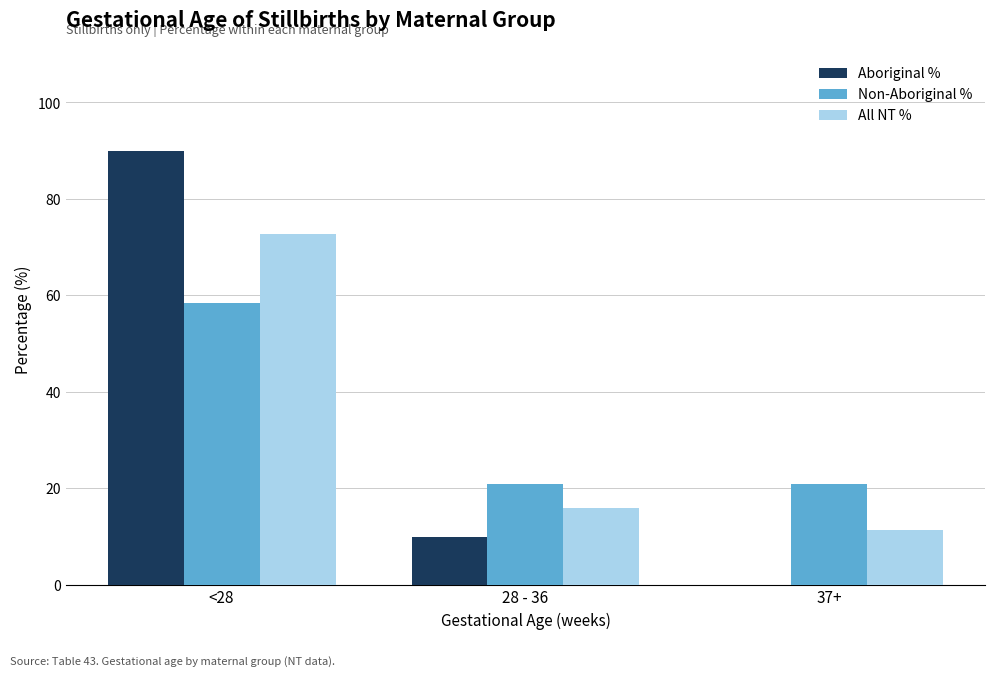

What is the spread (max minus min) of values at 28 - 36?

10.8